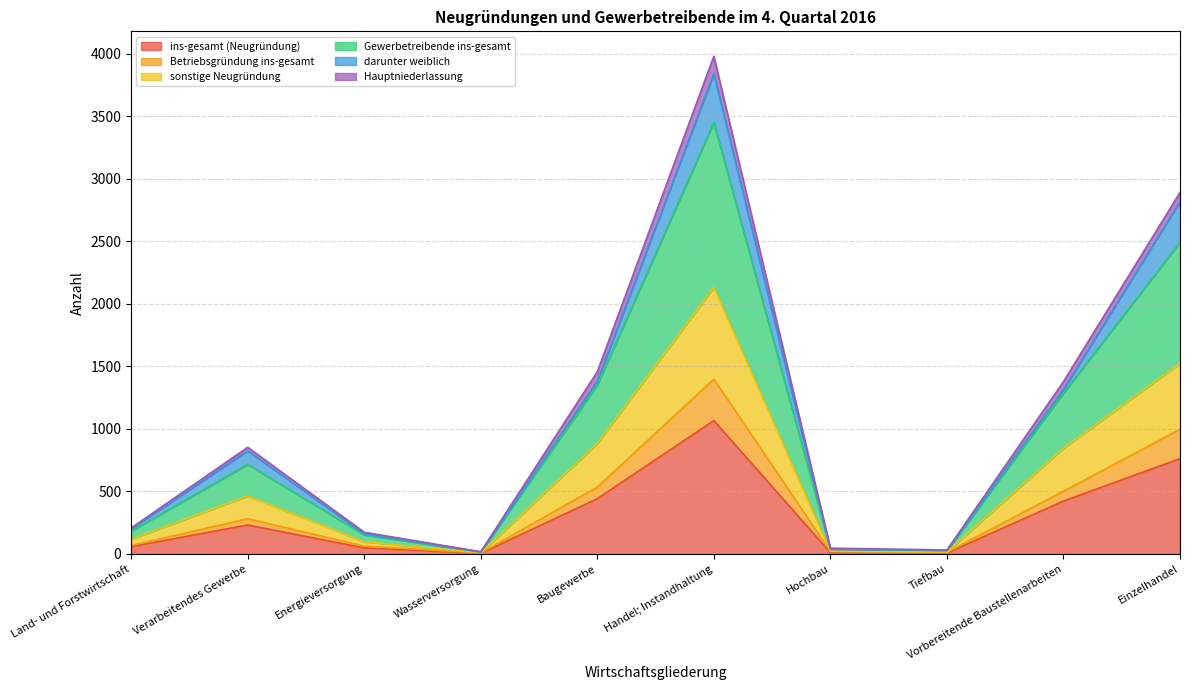

True or false: Betriebsgründung ins-gesamt and ins-gesamt (Neugründung) intersect in this chart.

False